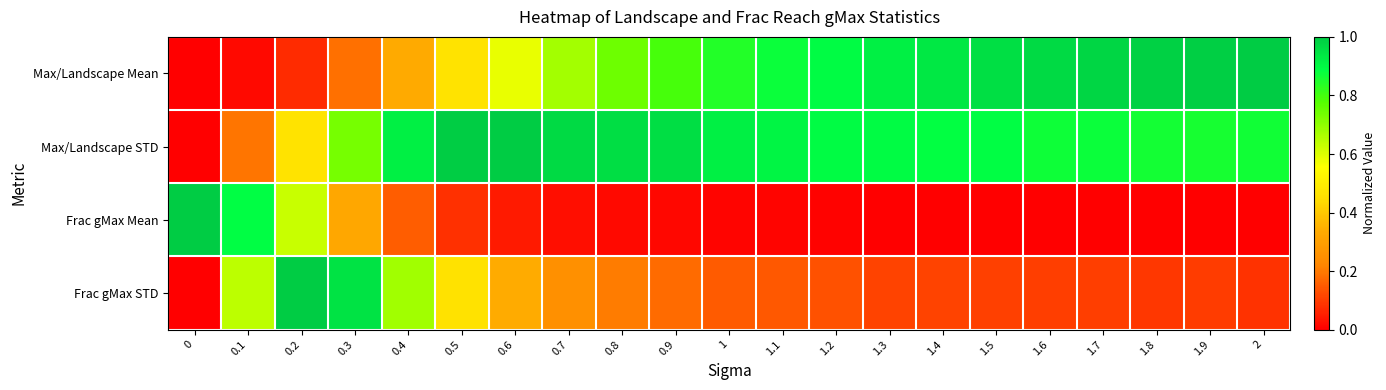

Which has a higher value, 0.2 or 0.6?

0.6